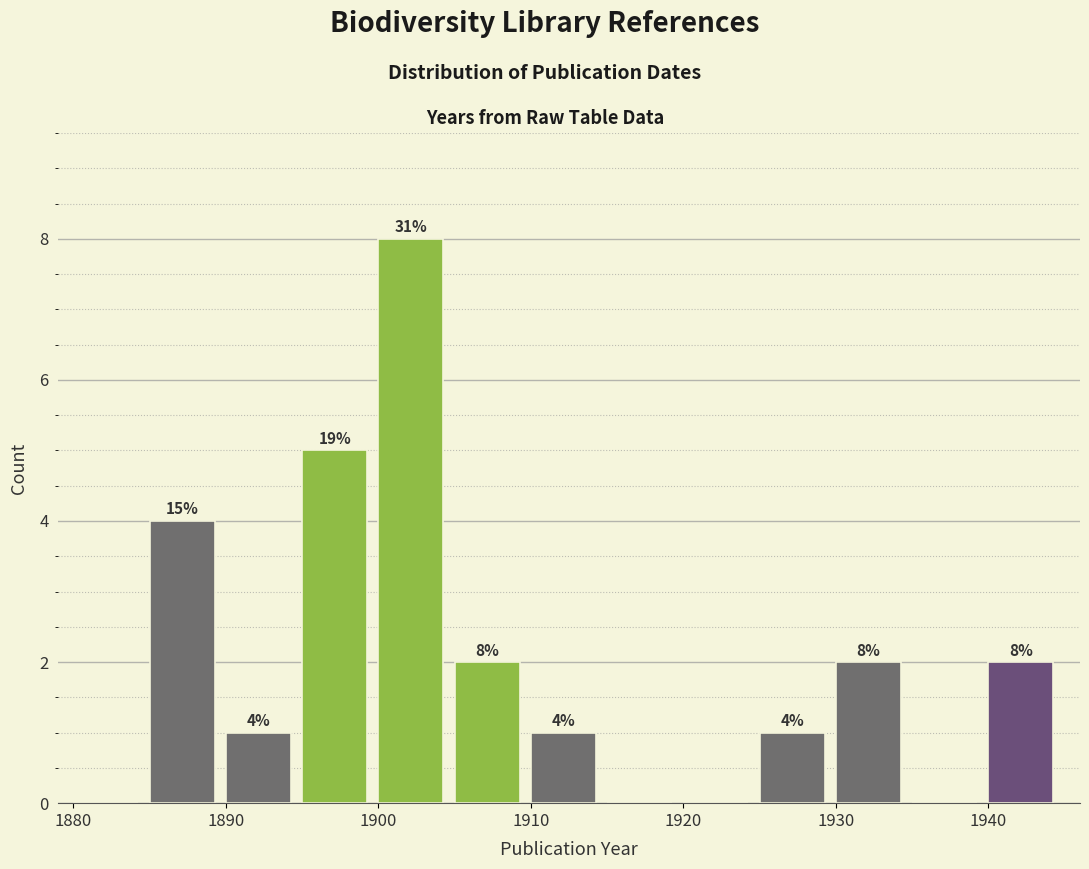

Which range on the x-axis has the tallest bar?

1900 to 1905